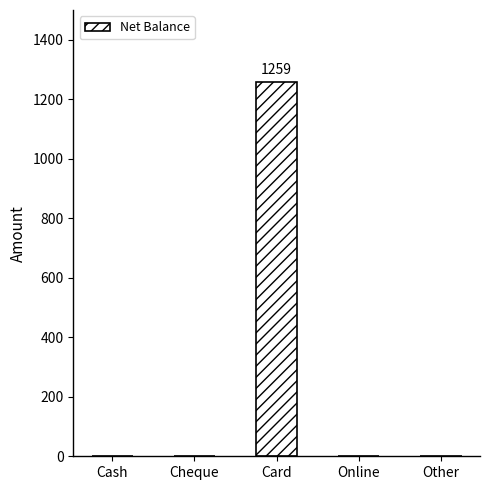

The chart shows a value of 0 at Cash. True or false?

True